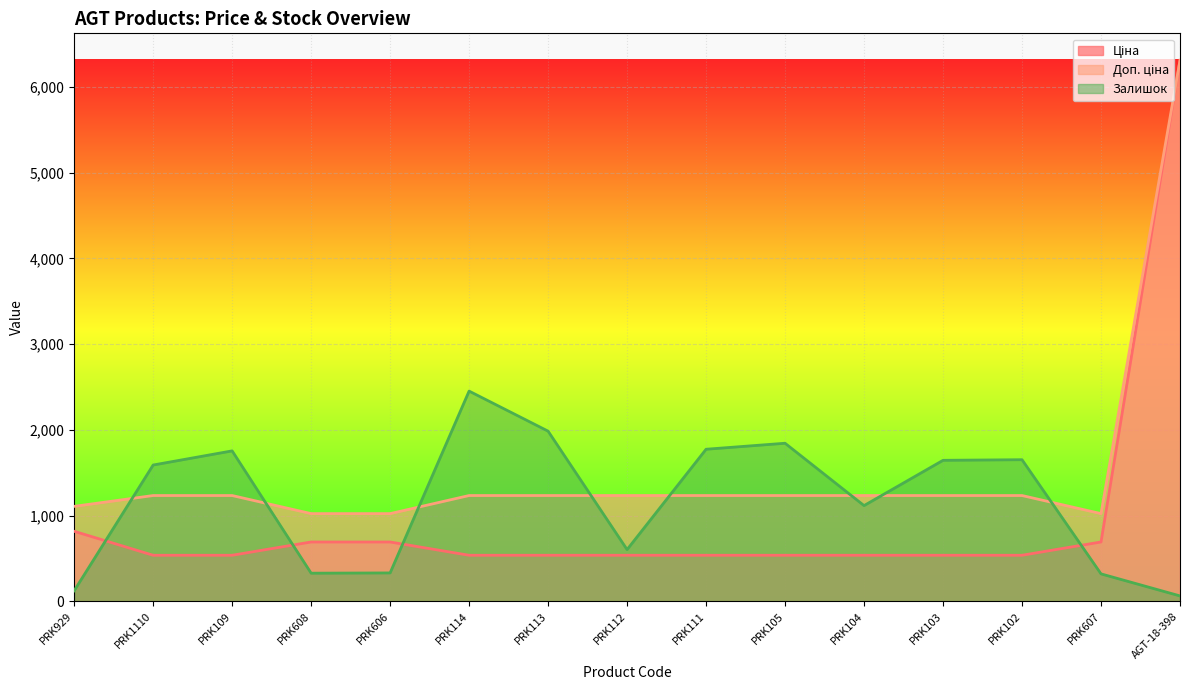

What is the spread (max minus min) of values at PRK1110?

1052.0